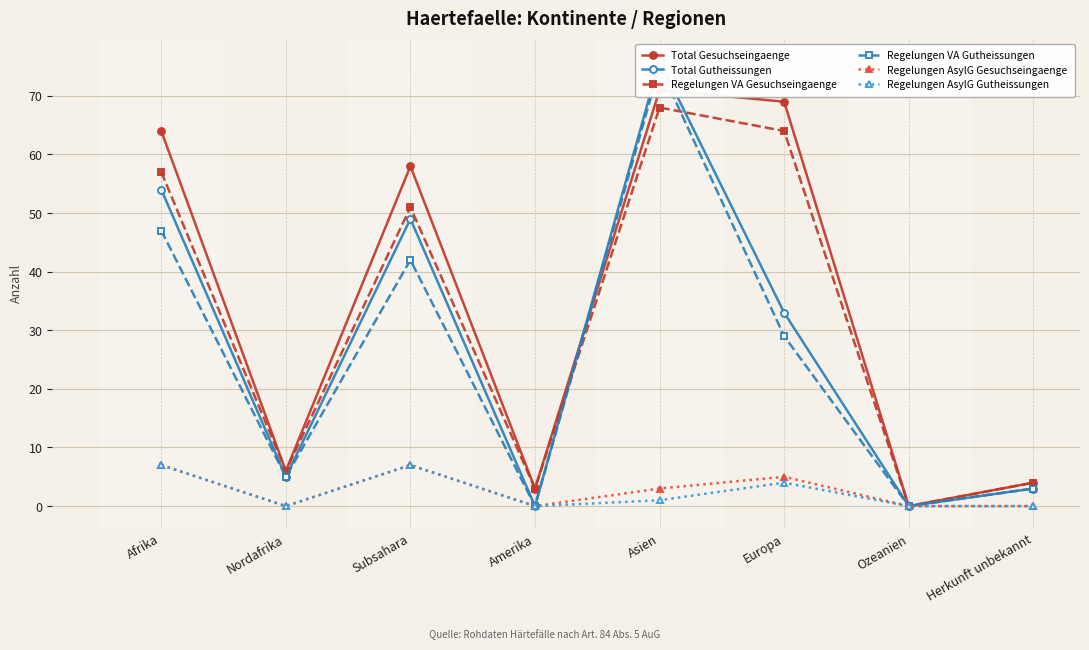

How many lines are shown in the chart?

6